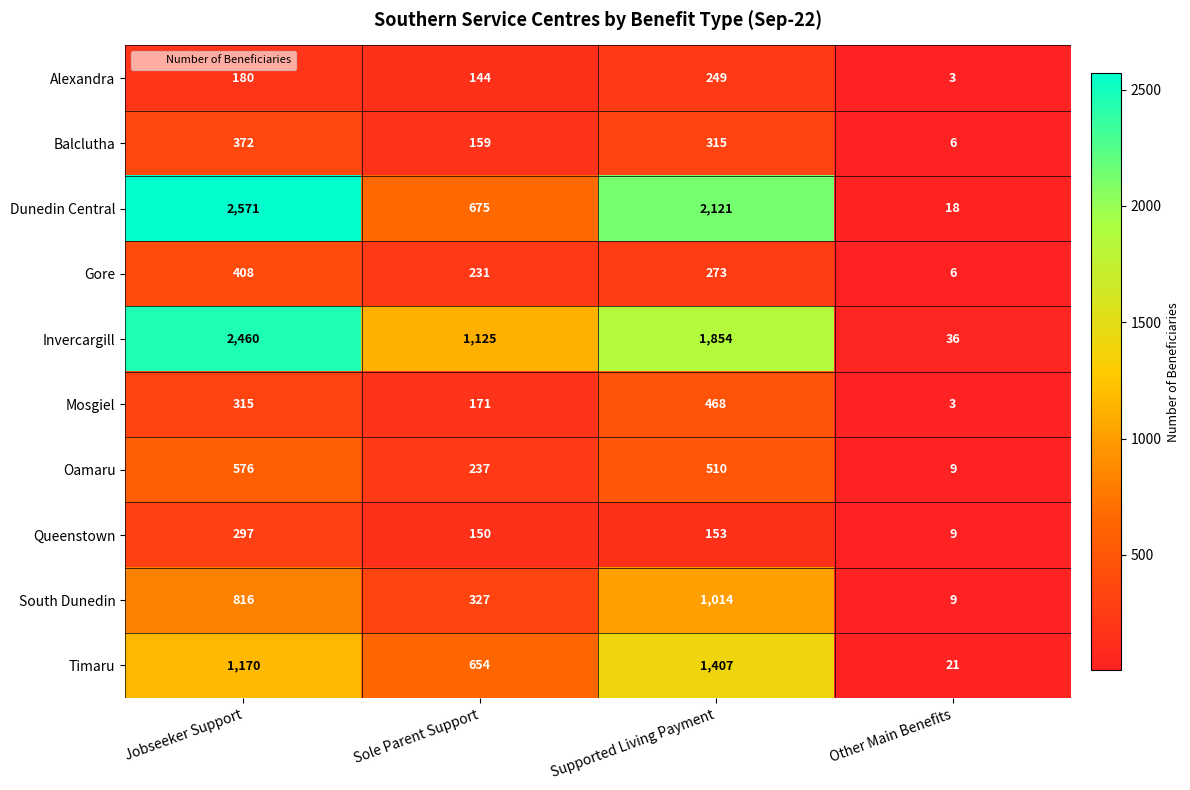

At which category is the sum across all series the highest?

Jobseeker Support